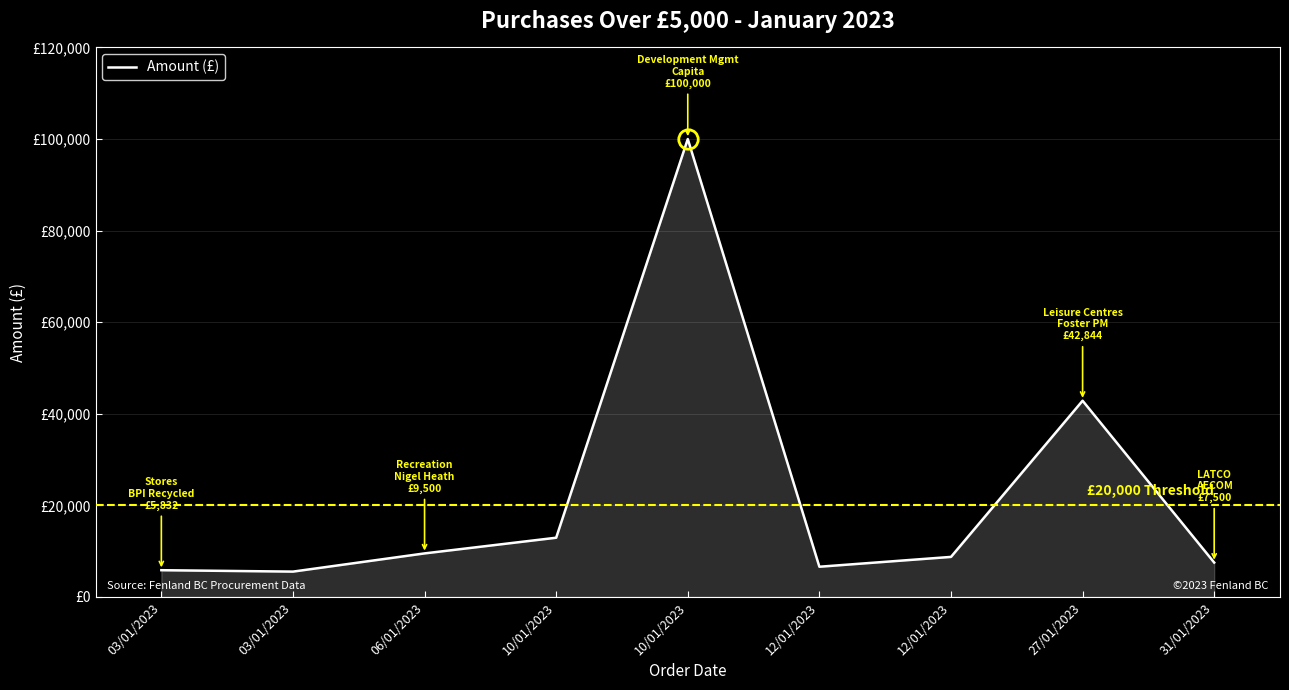

Does the chart have visible grid lines?

Yes